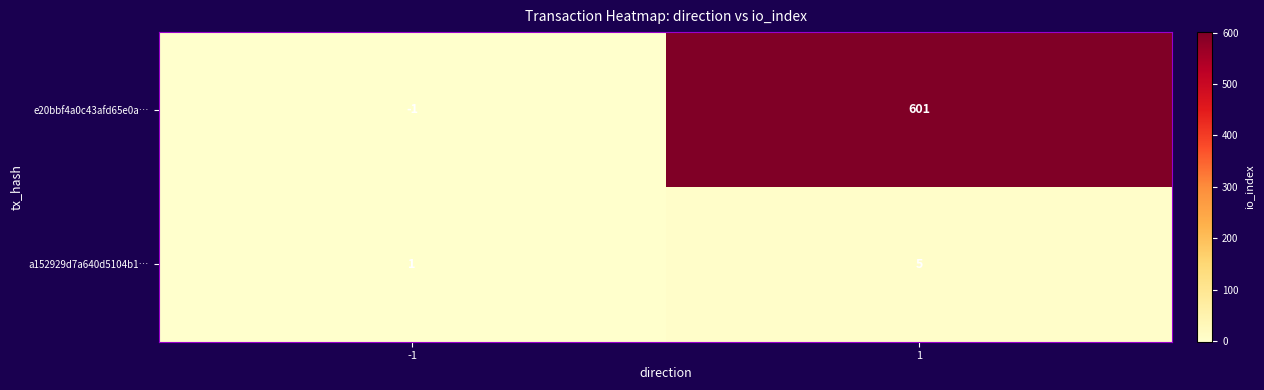

Which series has the largest total across all categories?

e20bbf4a0c43afd65e0a…